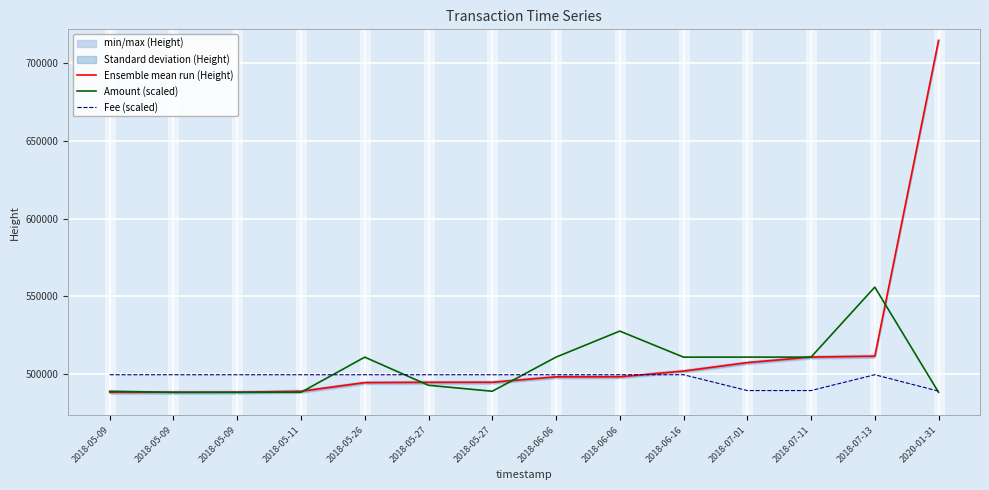

Which series has the largest total across all categories?

Ensemble mean run (Height)